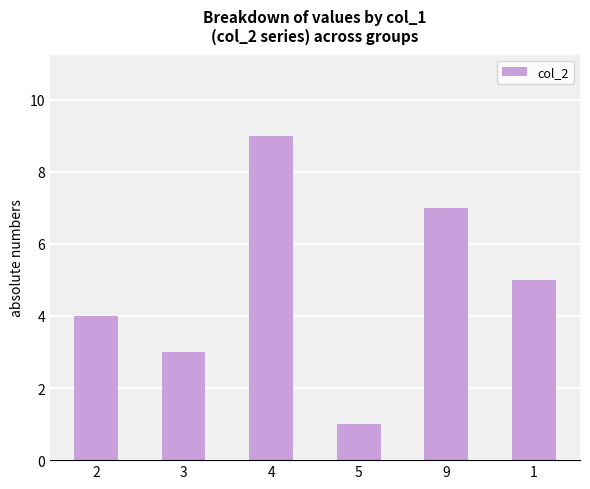

What is the change in value from 3 to 9?

+4